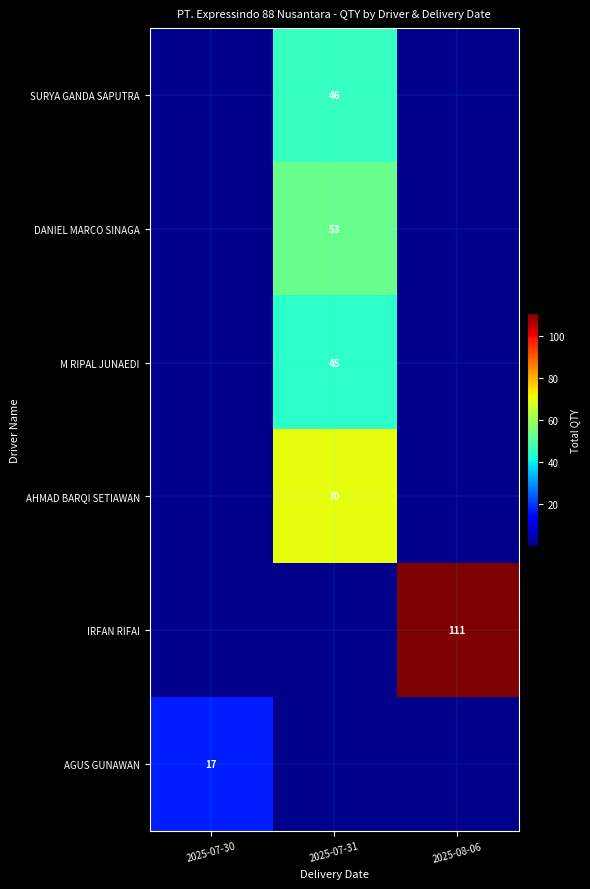

Which category has the highest value across all series?

2025-08-06